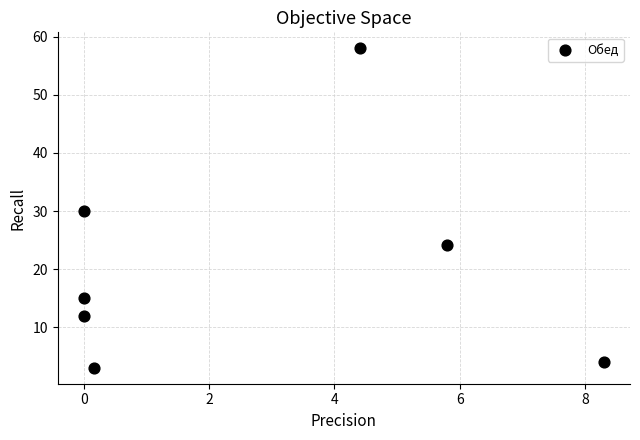

What is the range of Y values (max minus min)?

55.0